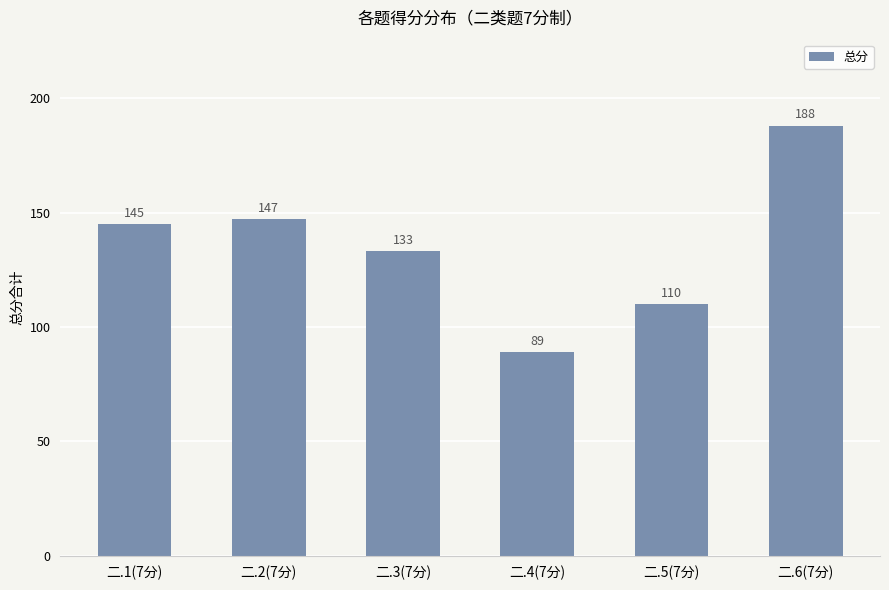

At which label is the value closest to 138?

二.3(7分)